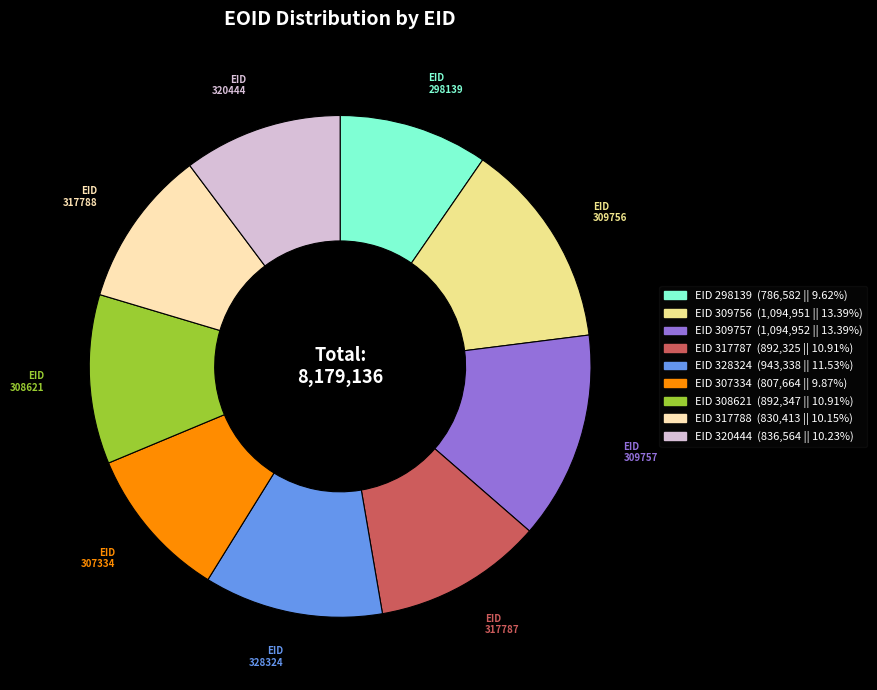

Is the sum of EID 320444 and EID 317788 greater than half?

No